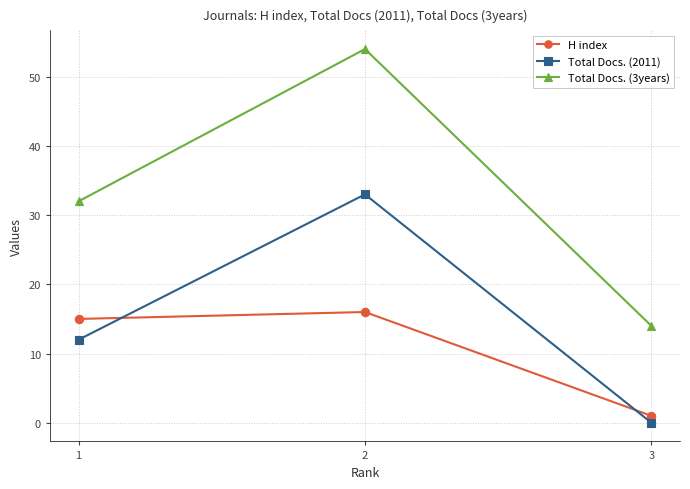

What is the lowest value of the H index series?

1